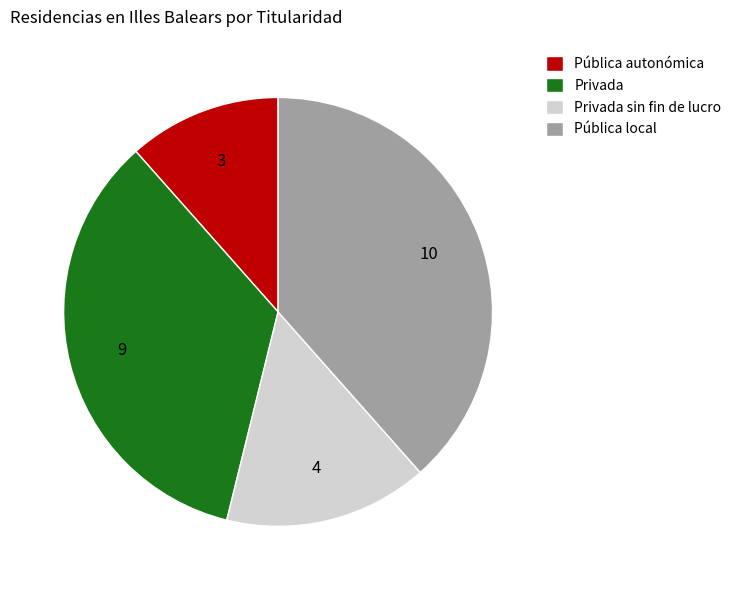

Is the sum of Privada sin fin de lucro and Pública autonómica greater than half?

No